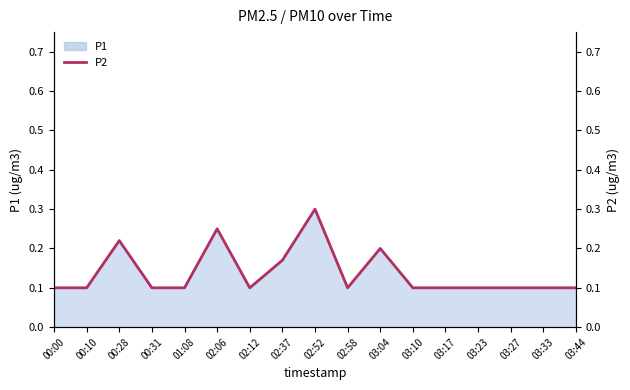

Is it true that the value at 01:08 is 0.1?

False